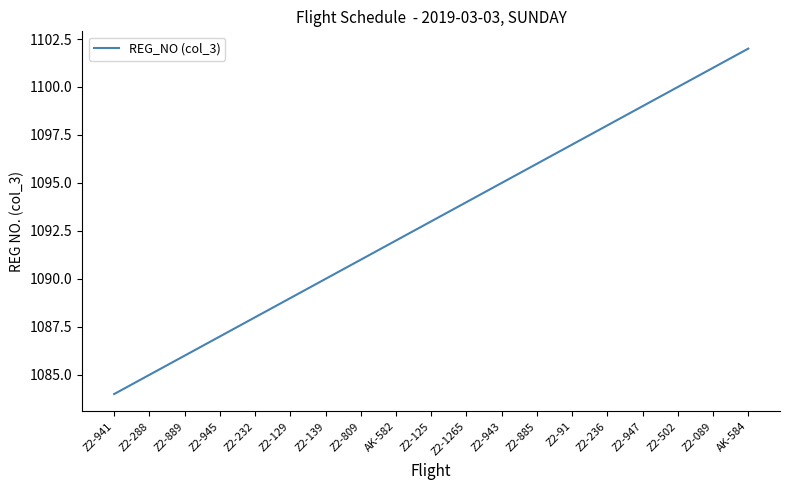

Reading left to right, list all the values displayed in this chart.

Z2-941=1084	Z2-288=1085	Z2-889=1086	Z2-945=1087	Z2-232=1088	Z2-129=1089	Z2-139=1090	Z2-809=1091	AK-582=1092	Z2-125=1093	Z2-1265=1094	Z2-943=1095	Z2-885=1096	Z2-91=1097	Z2-236=1098	Z2-947=1099	Z2-502=1100	Z2-089=1101	AK-584=1102